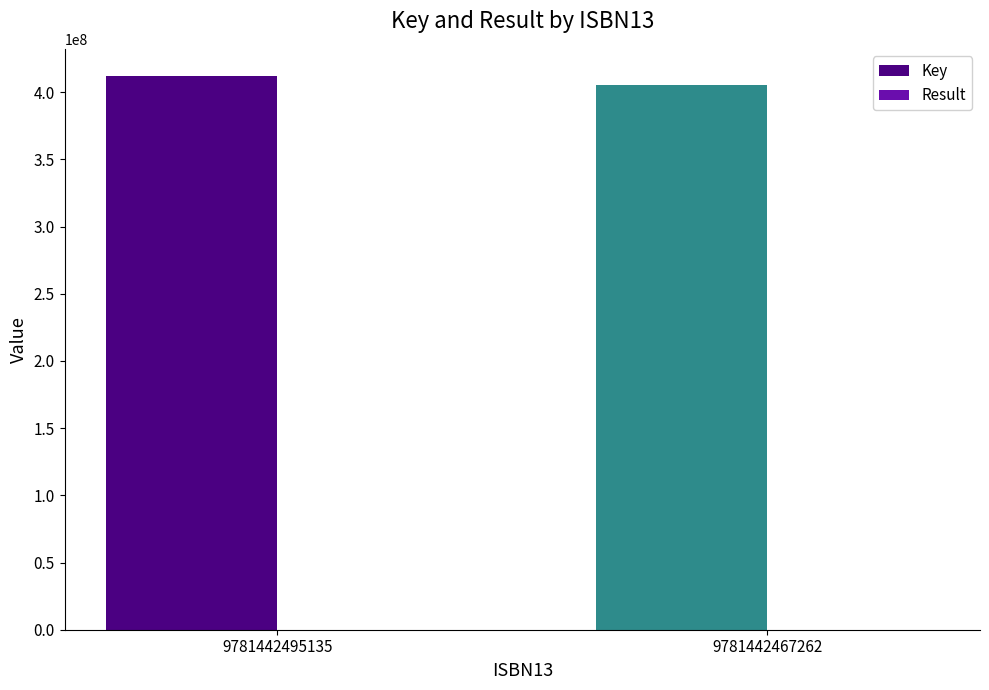

The value of Key at 9781442467262 is 405411990. True or false?

True